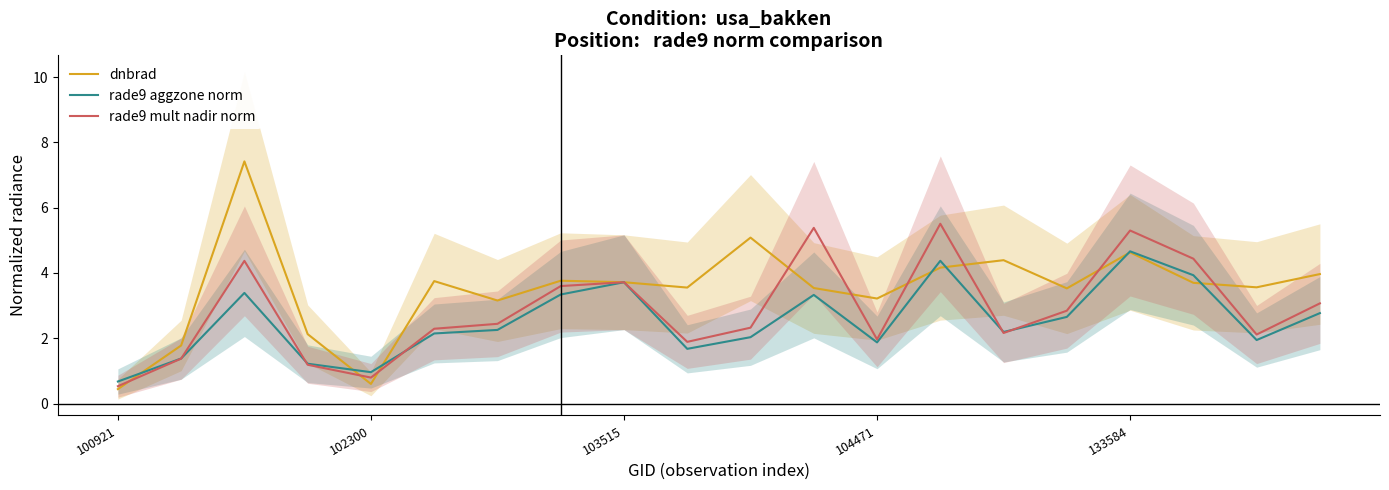

Where is the first local minimum for rade9 aggzone norm?

102300